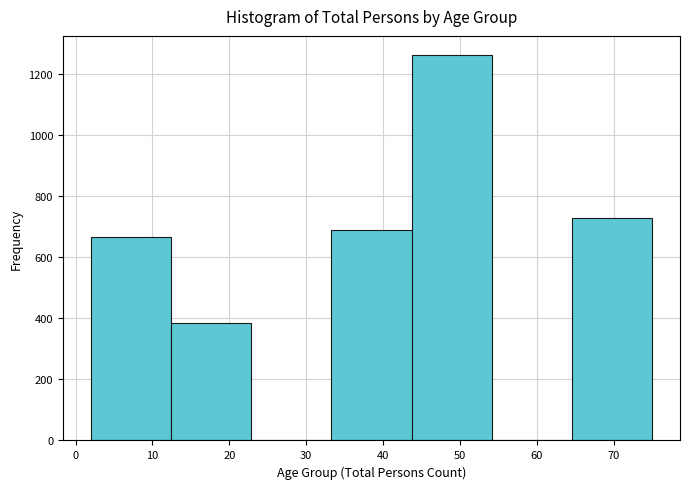

How tall is the bar that spans 65 to 75 on the x-axis? Neither the bar edges nor the heights are printed on the chart, so give them approximately, as read against the axes.

740